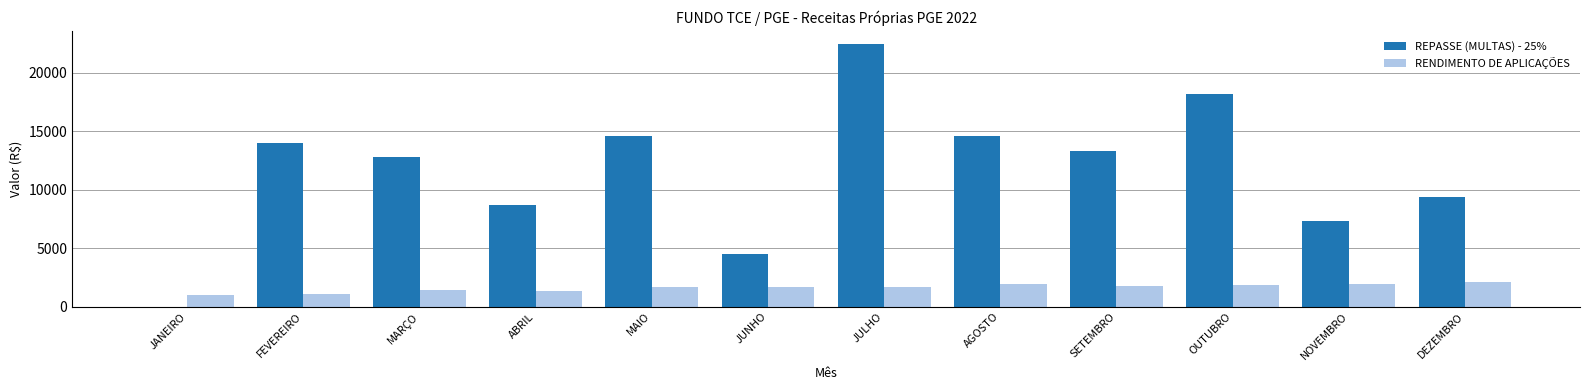

What is the sum of the RENDIMENTO DE APLICAÇÕES values at JULHO and AGOSTO?

3619.0